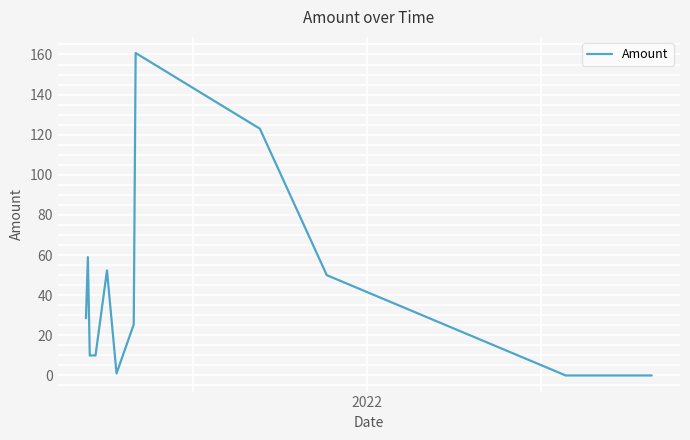

What is the maximum value shown in the chart?

160.7